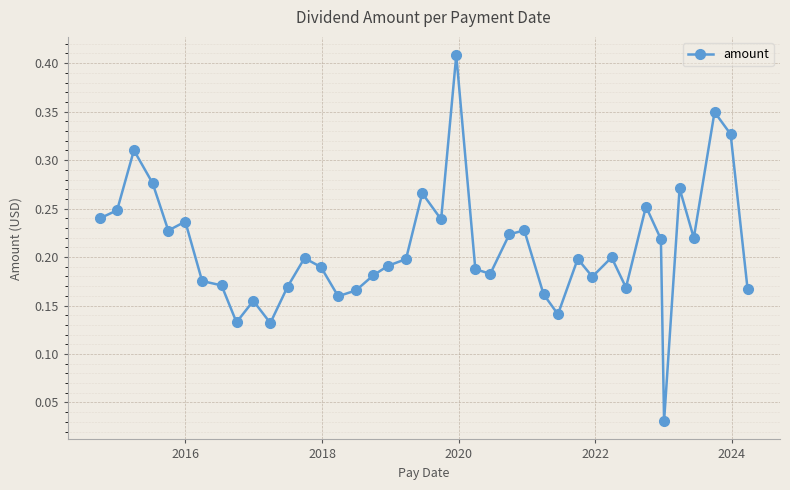

What is the sum of all values?

8.4